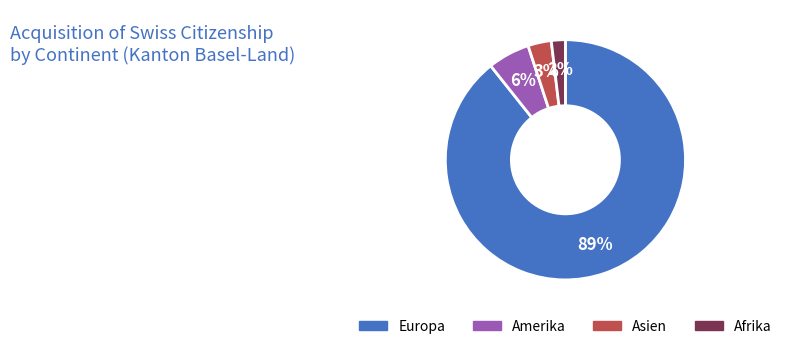

What percentage is the Europa slice, to the nearest percent?

89%